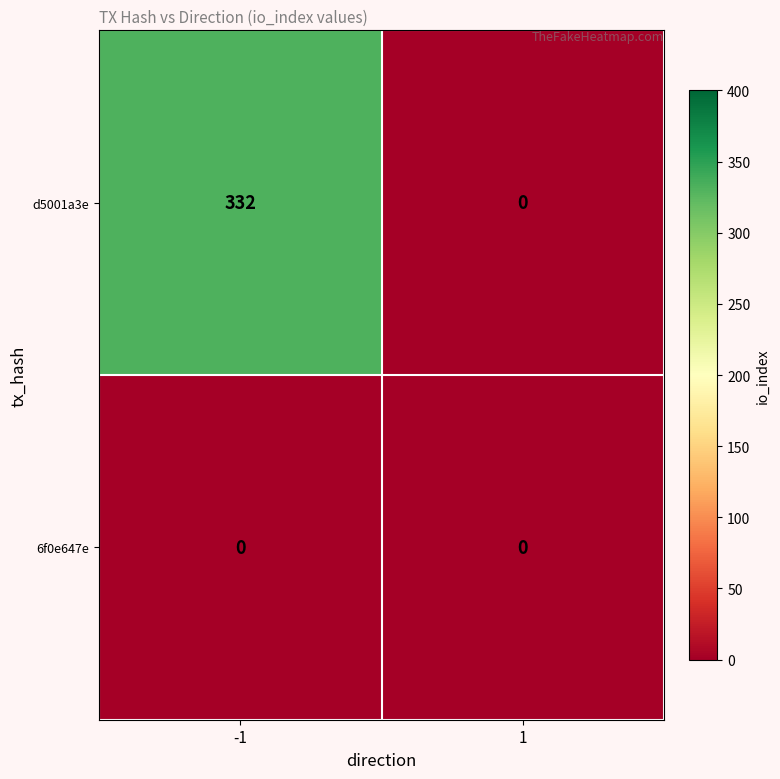

Is the value of d5001a3e at -1 greater than the value of 6f0e647e at -1?

Yes